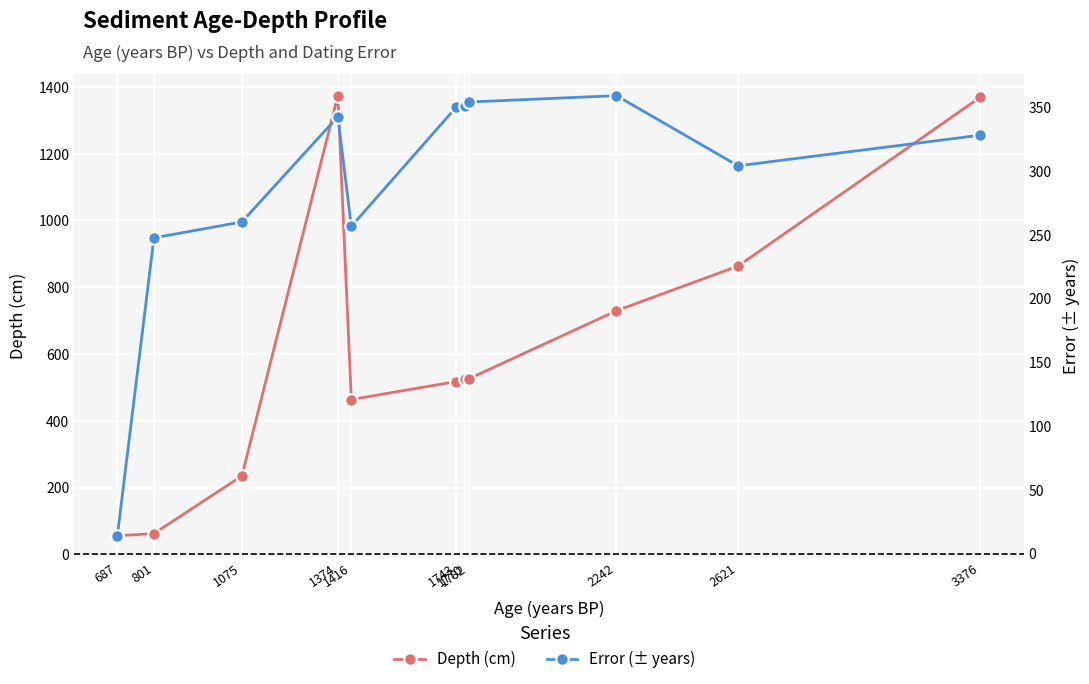

The value at 1782 is 354.0. True or false?

True